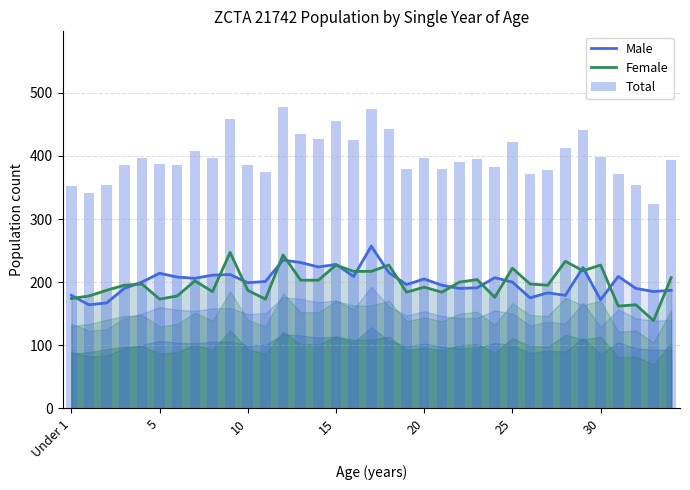

What is the label of the 14th bar from the right?

21